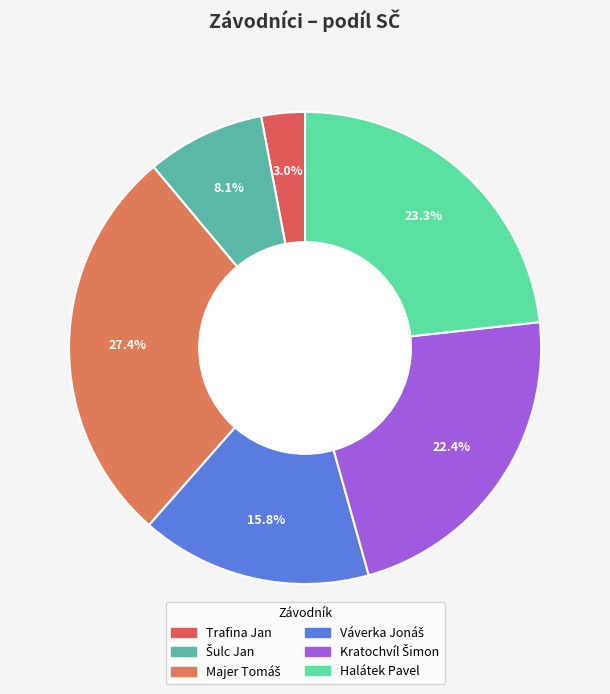

Does Trafina Jan account for over 50% of the chart?

No